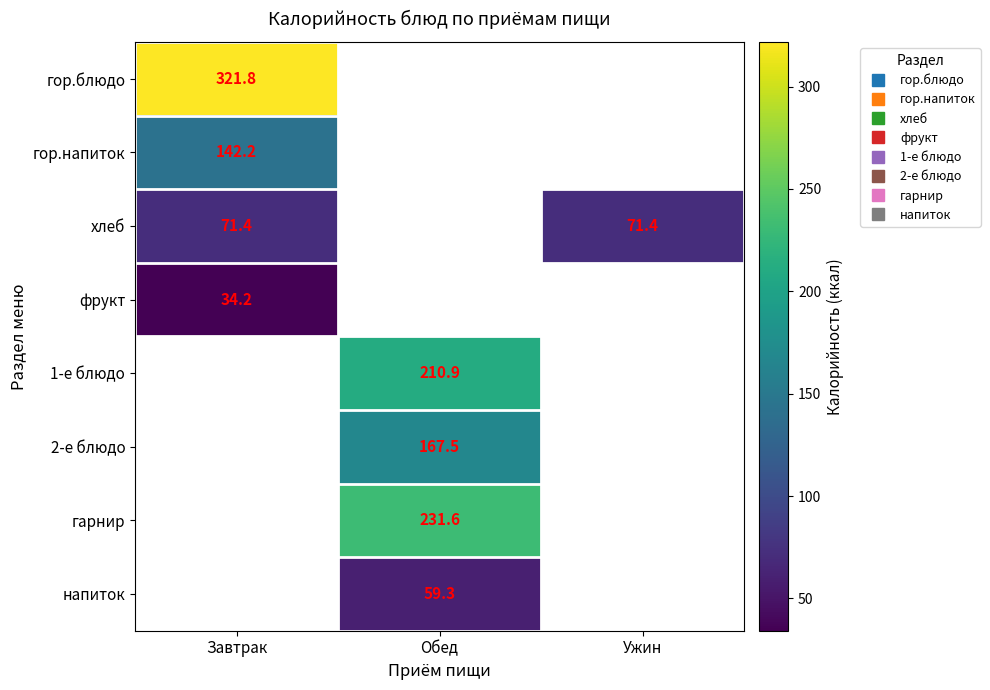

At which label does гарнир first exceed 231?

Обед